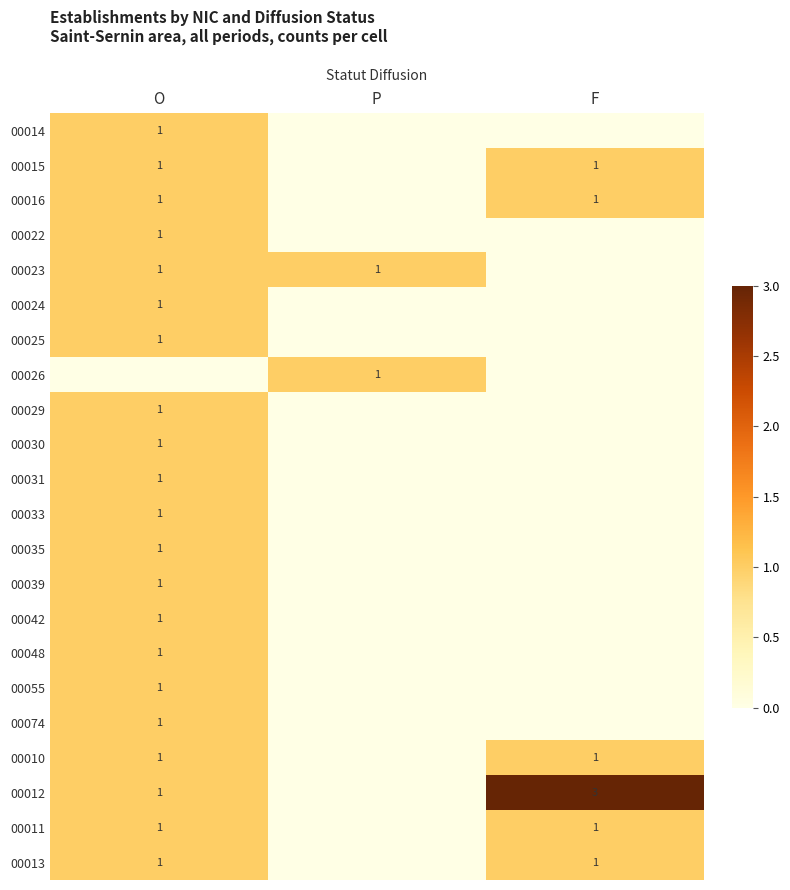

The value of 00023 at P is 2. True or false?

False